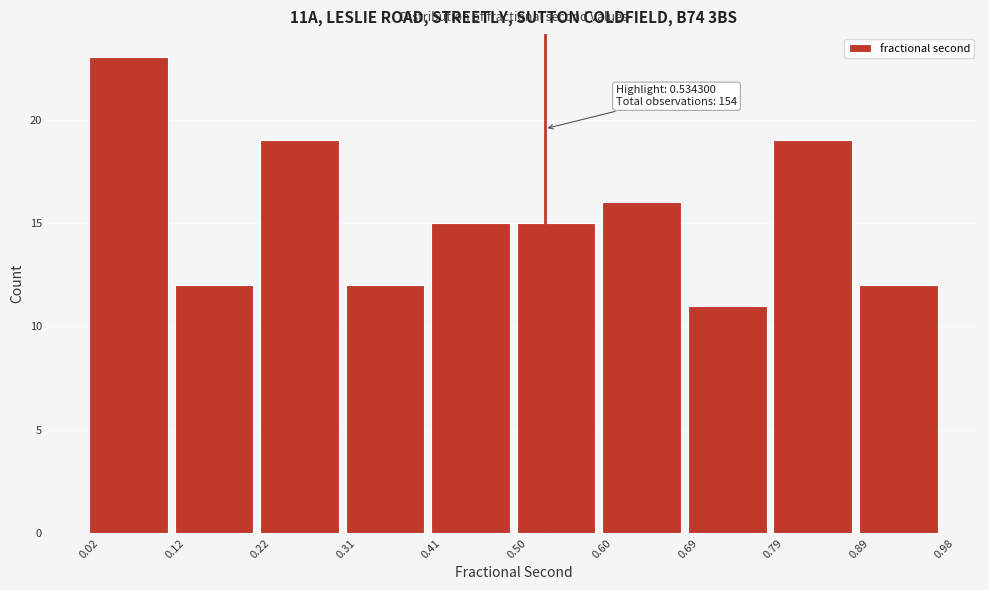

Which range on the x-axis has the tallest bar?

0.02 to 0.12